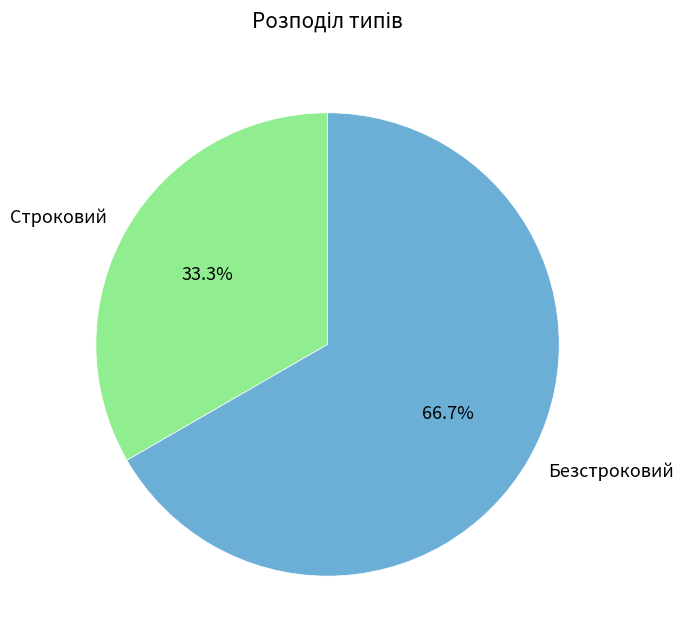

What is the largest slice in the pie chart?

Безстроковий